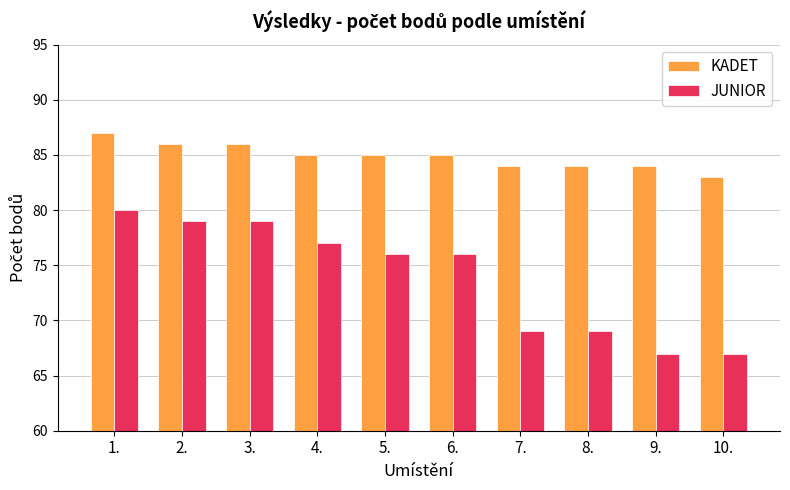

What is the difference between the maximum and minimum values in the KADET series?

4